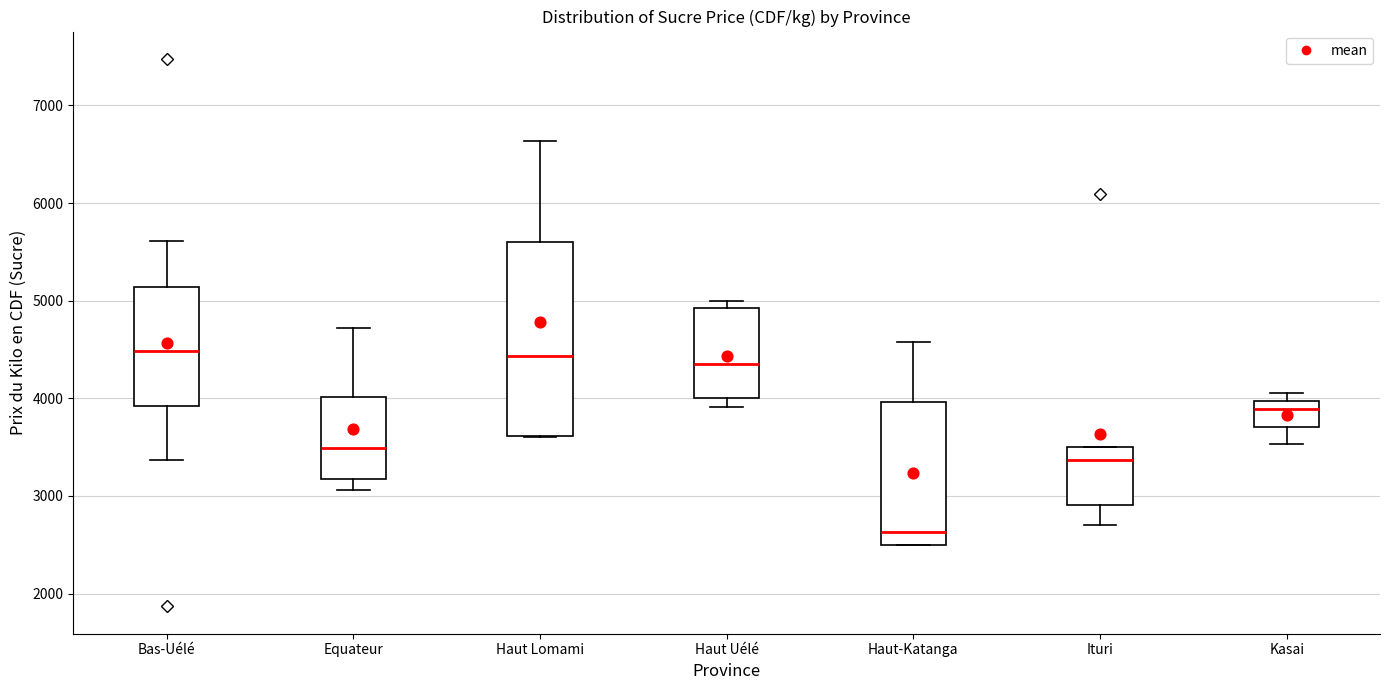

Where does the median line of the box for Bas-Uélé sit on the y-axis? The values are not printed on the chart, so give them approximately, as read against the axis.

4500